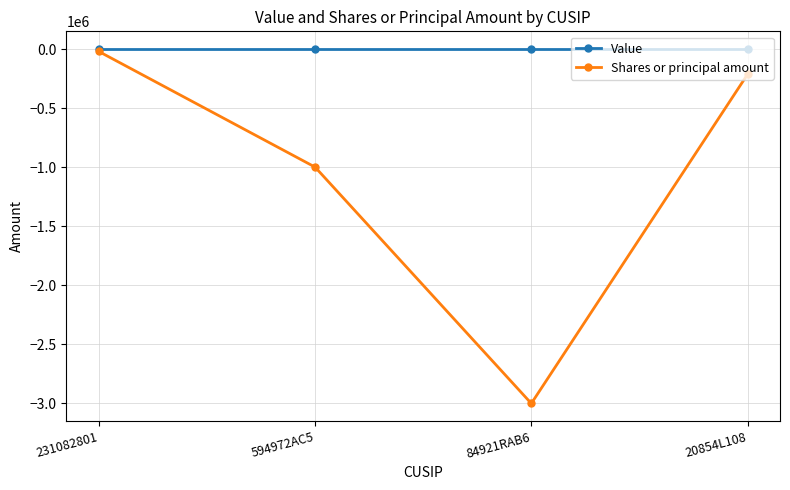

Rank the series at 594972AC5 from lowest to highest value.

Shares or principal amount, Value